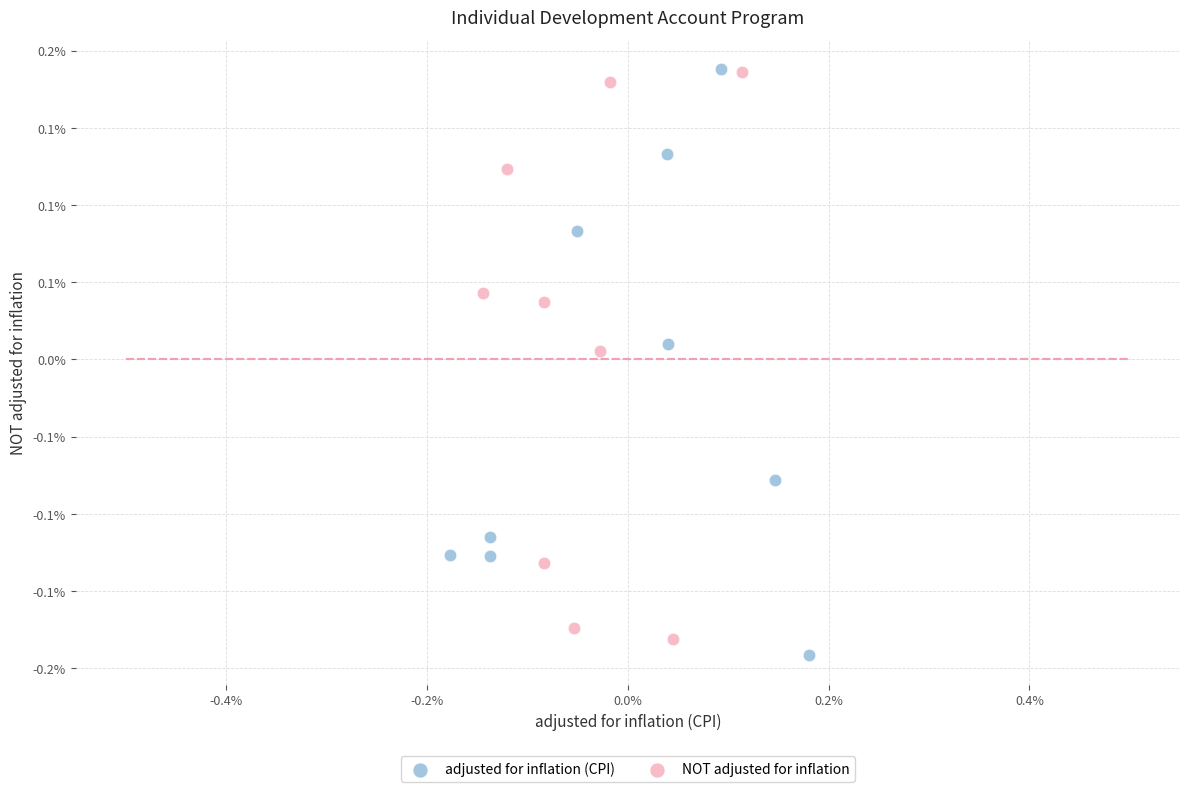

Which series has the largest Y range (max minus min)?

adjusted for inflation (CPI)